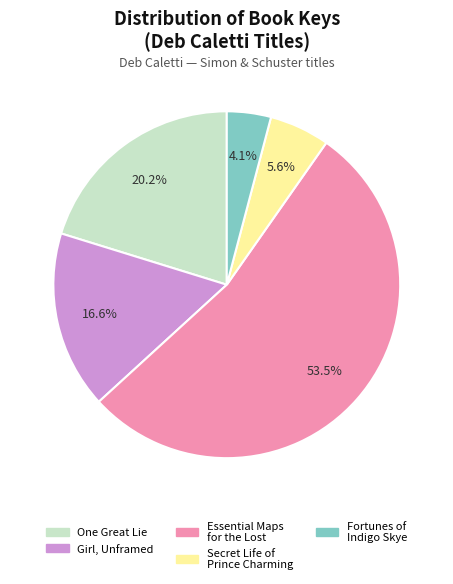

What is the majority slice?

Essential Maps for the Lost